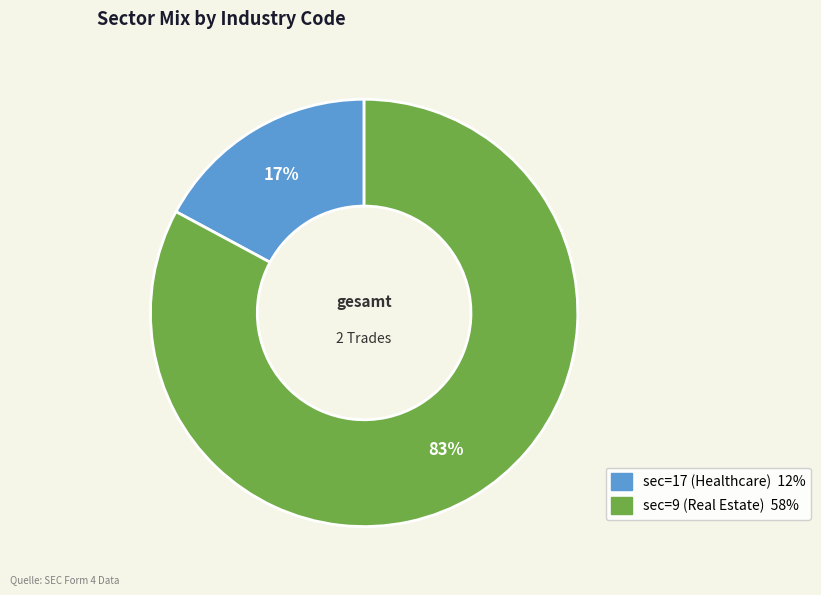

To the nearest percent, what percentage of the pie is sec=9 (Real Estate)?

83%